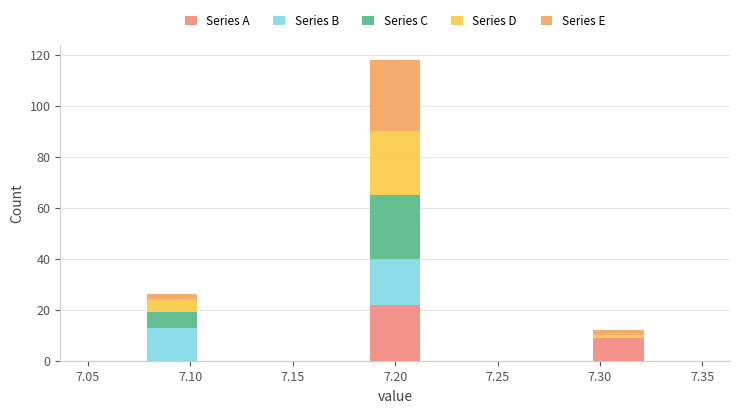

Which range on the x-axis has the tallest stacked bar (by total height)?

7.185 to 7.215